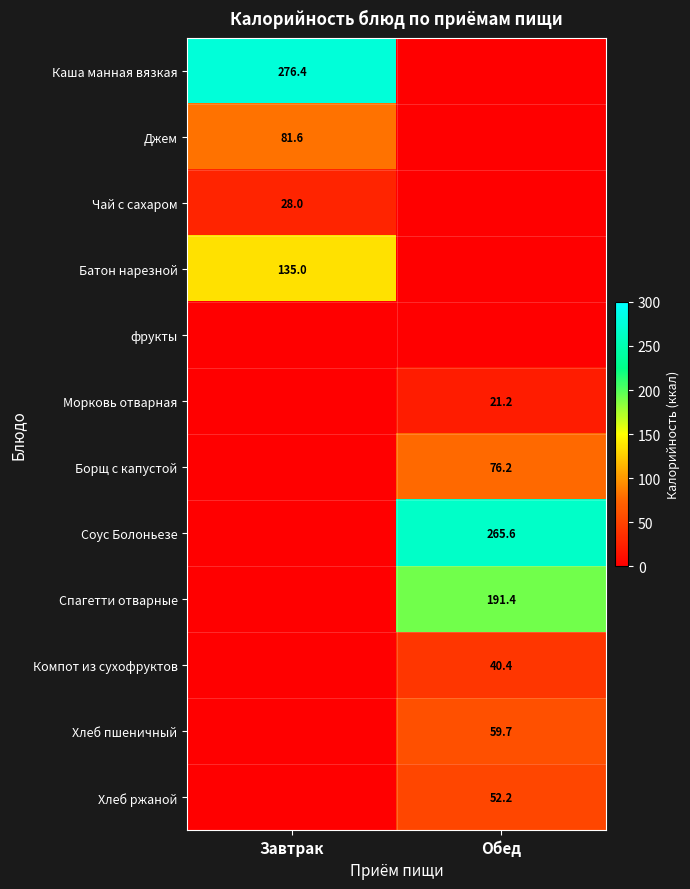

Is it true that Соус Болоньезе equals 265.6 at Обед?

True